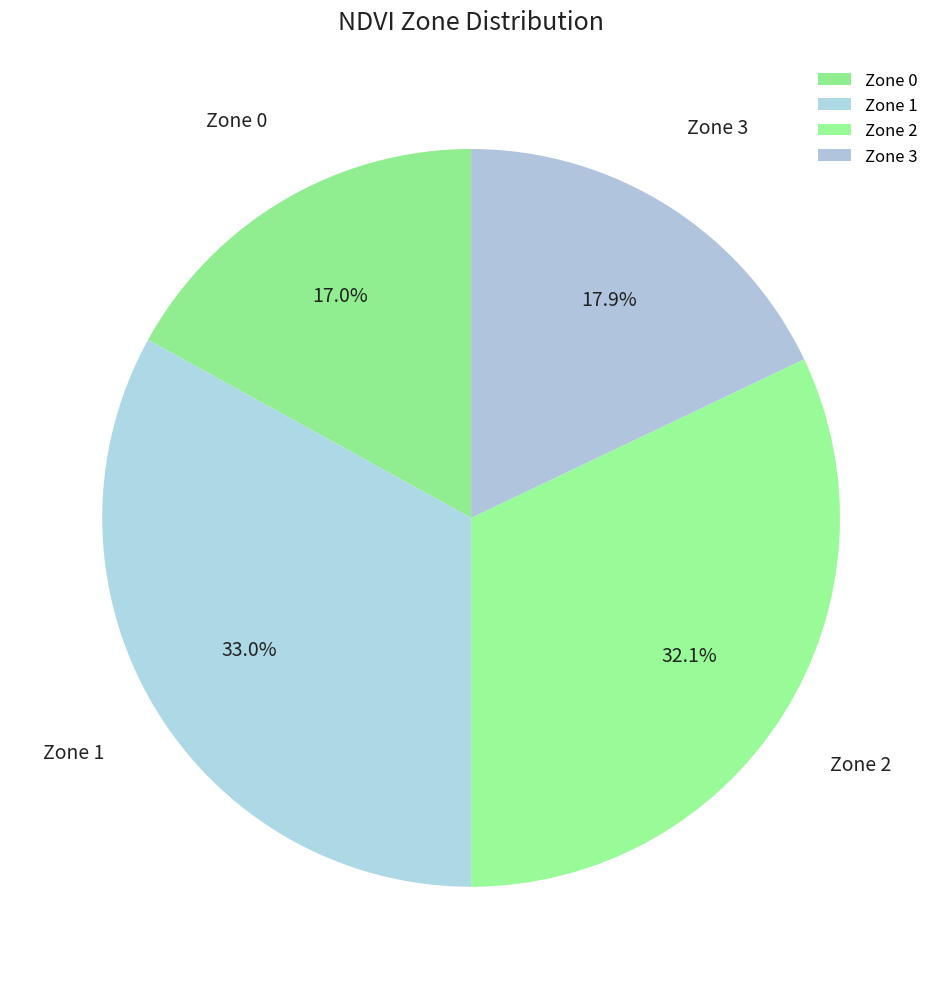

Which category has the smallest portion of the pie?

Zone 0